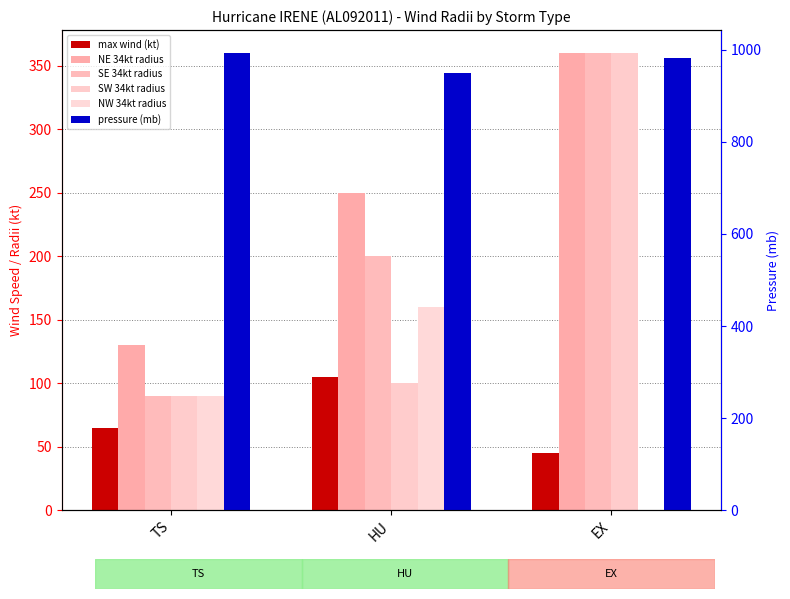

Is the value of NE 34kt radius at HU greater than the value of max wind (kt) at HU?

Yes